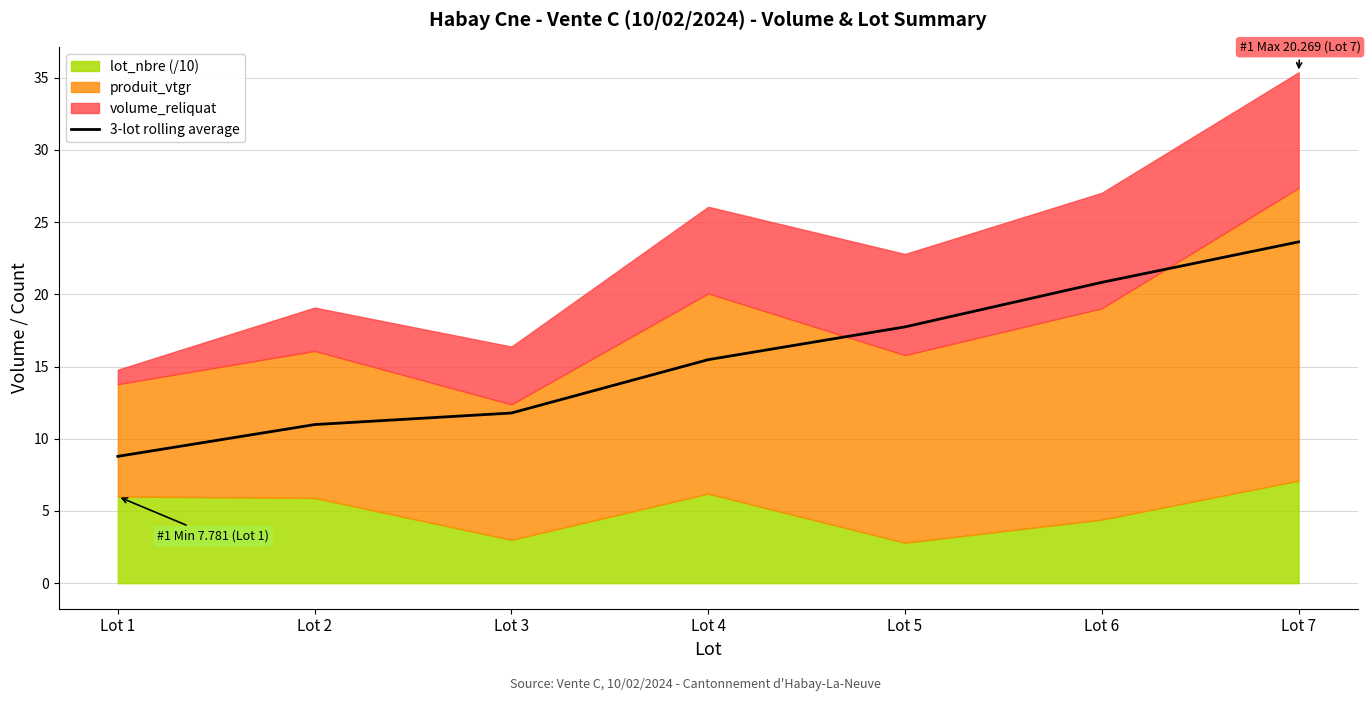

What is the maximum value shown in the chart?

23.6